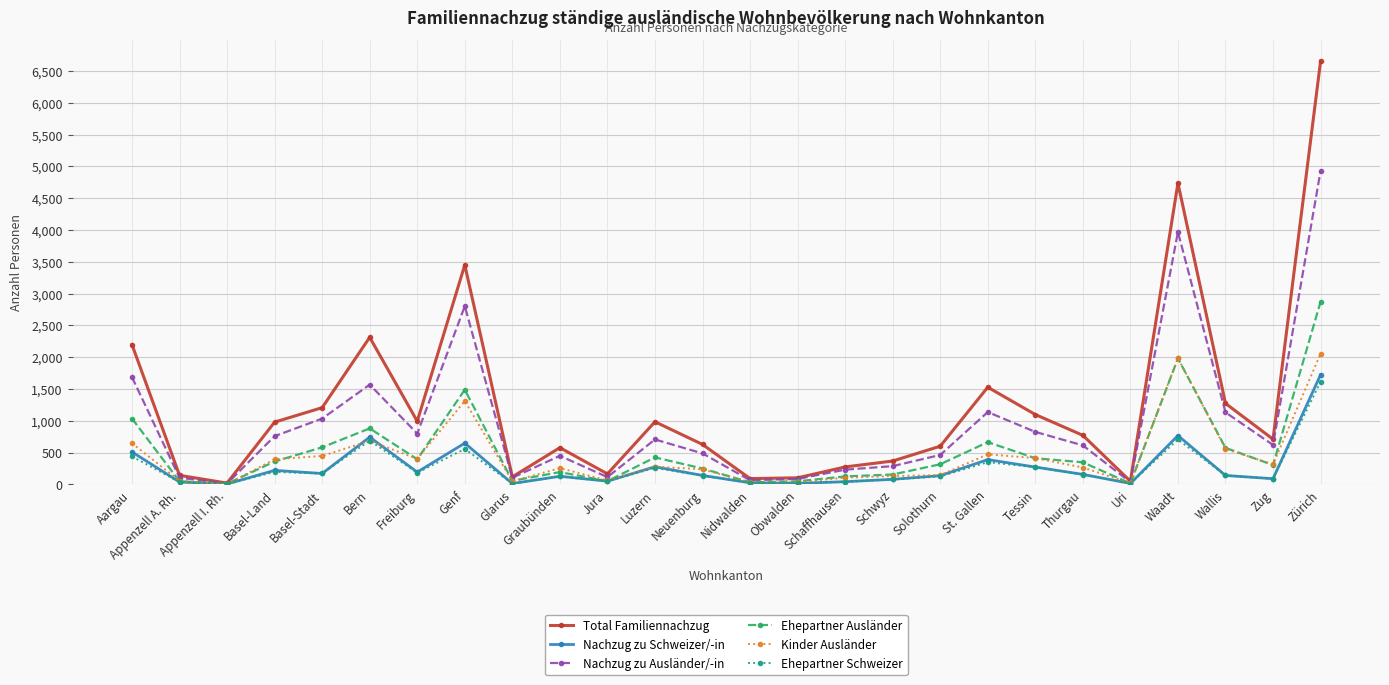

How many interior local valleys does the Total Familiennachzug series have?

7